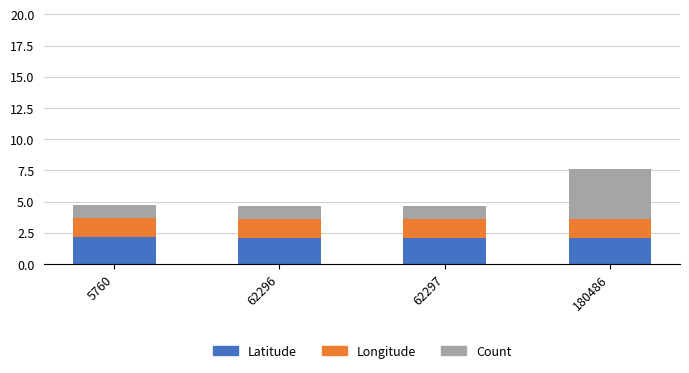

At which category is the sum across all series the highest?

180486